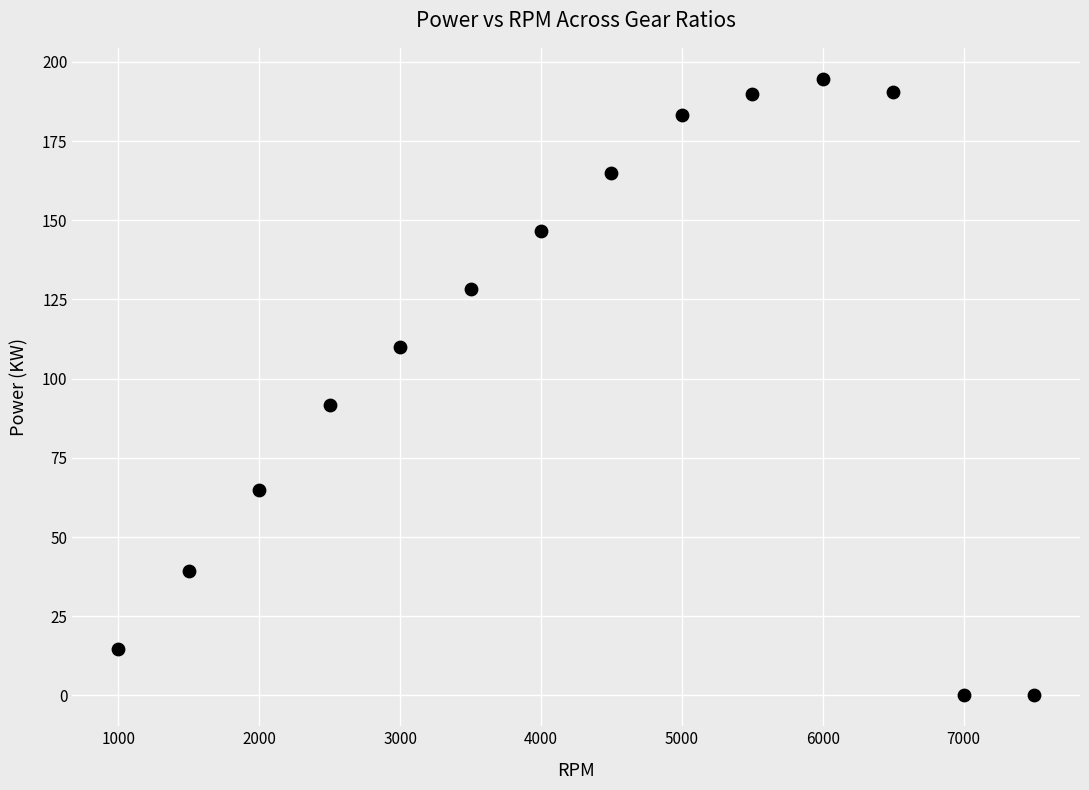

What Y value in the scatter plot is closest to 97?

91.6